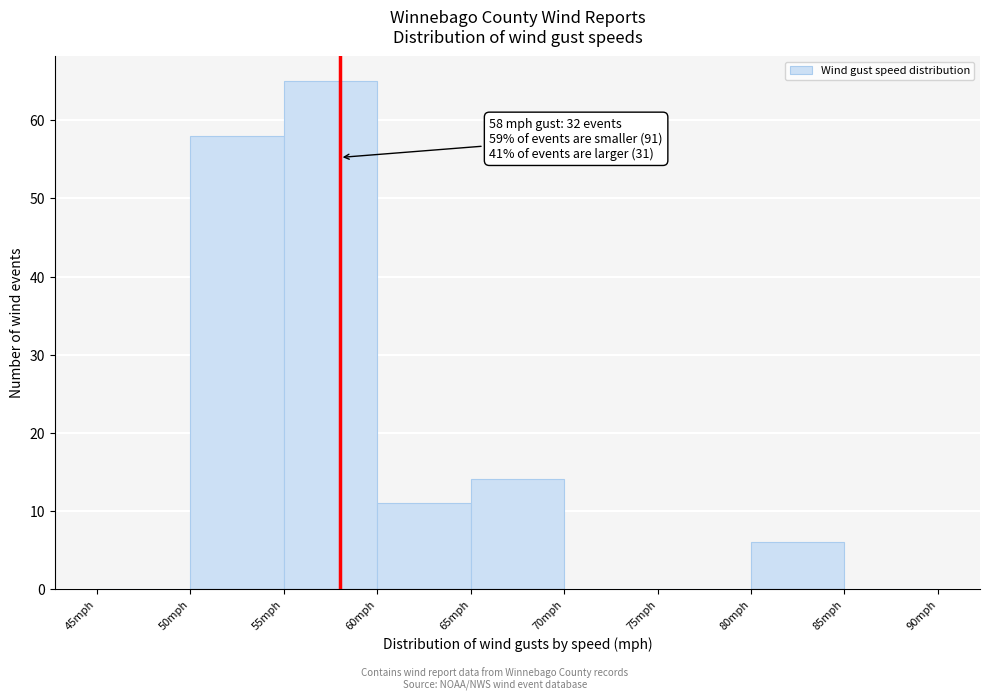

Over which range of the x-axis is the bar tallest?

55 to 60